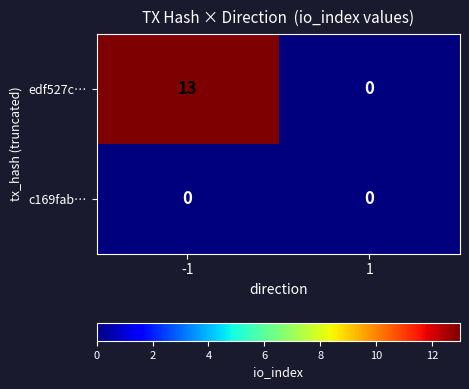

Reading left to right, list all the values displayed in this chart.

edf527c…: 13	0
c169fab…: 0	0